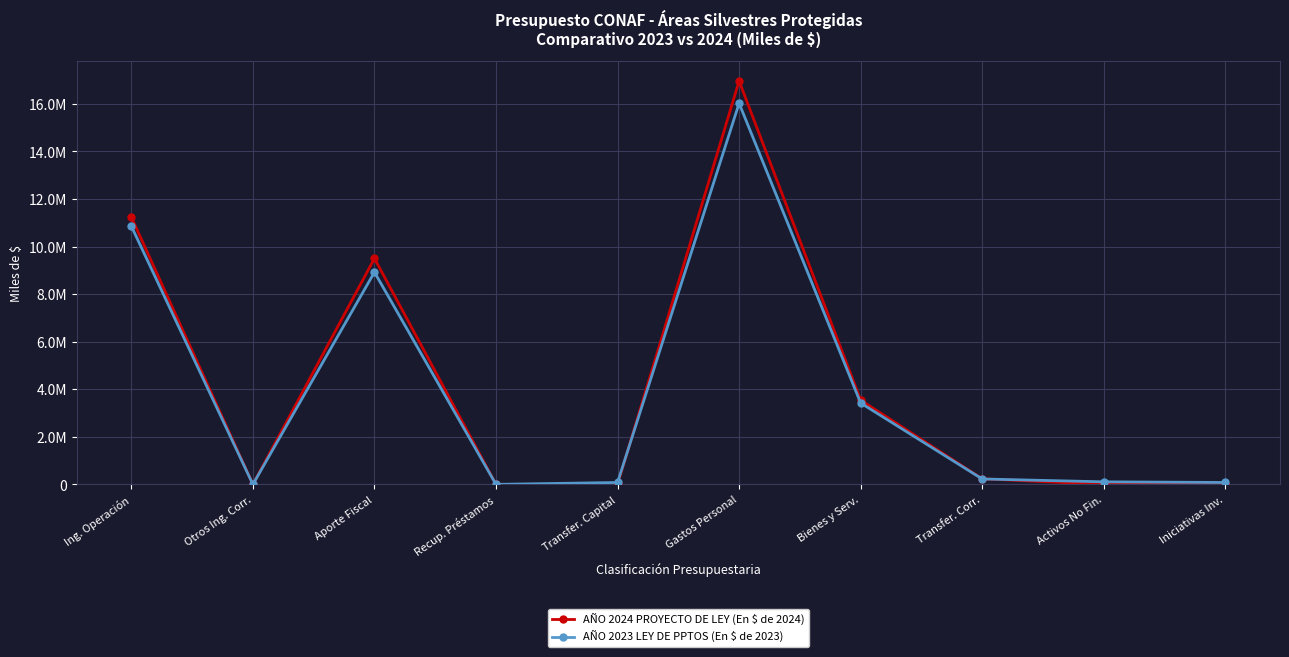

Reading left to right, list all the values displayed in this chart.

AÑO 2024 PROYECTO DE LEY (En $ de 2024): Ing. Operación=11235624	Otros Ing. Corr.=20	Aporte Fiscal=9502576	Recup. Préstamos=0	Transfer. Capital=0	Gastos Personal=16961886	Bienes y Serv.=3541159	Transfer. Corr.=235175	Activos No Fin.=0	Iniciativas Inv.=0
AÑO 2023 LEY DE PPTOS (En $ de 2023): Ing. Operación=10855675	Otros Ing. Corr.=0	Aporte Fiscal=8922797	Recup. Préstamos=0	Transfer. Capital=79725	Gastos Personal=16023258	Bienes y Serv.=3421403	Transfer. Corr.=227222	Activos No Fin.=106589	Iniciativas Inv.=79725